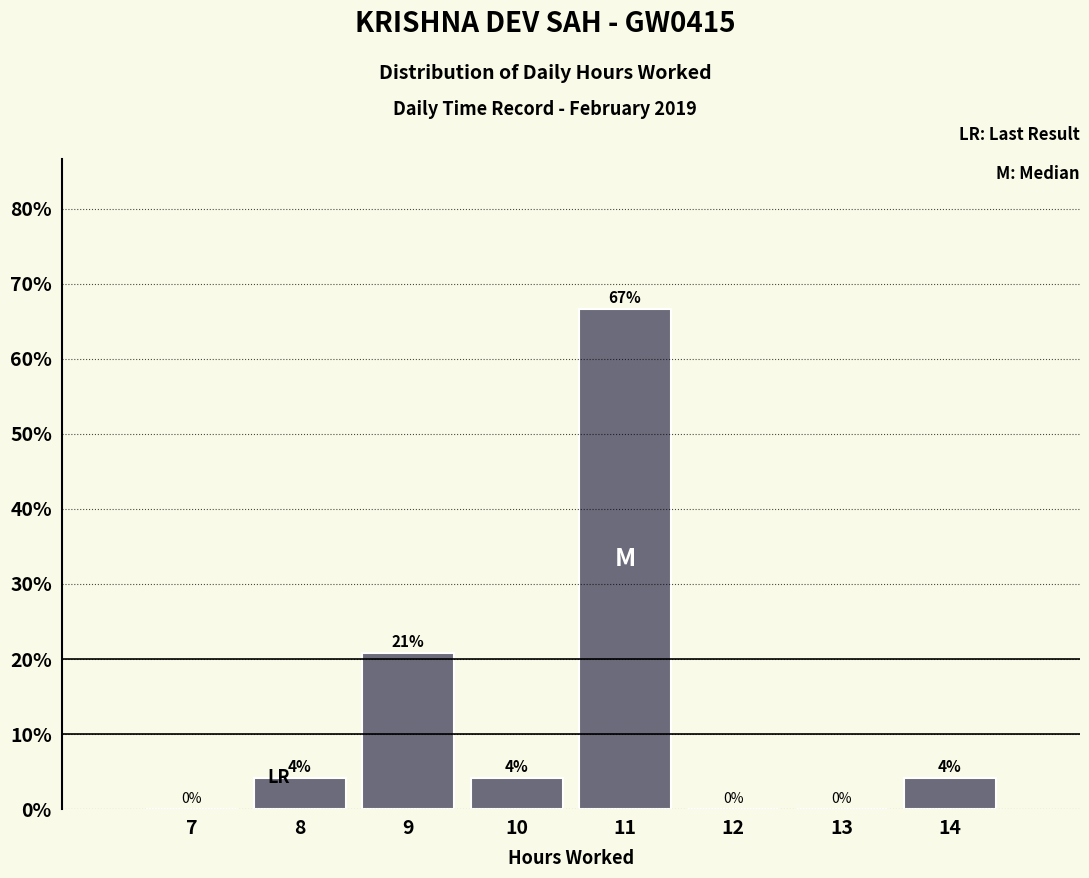

Approximately how many times larger is the value at 14 compared to 8?

1.0